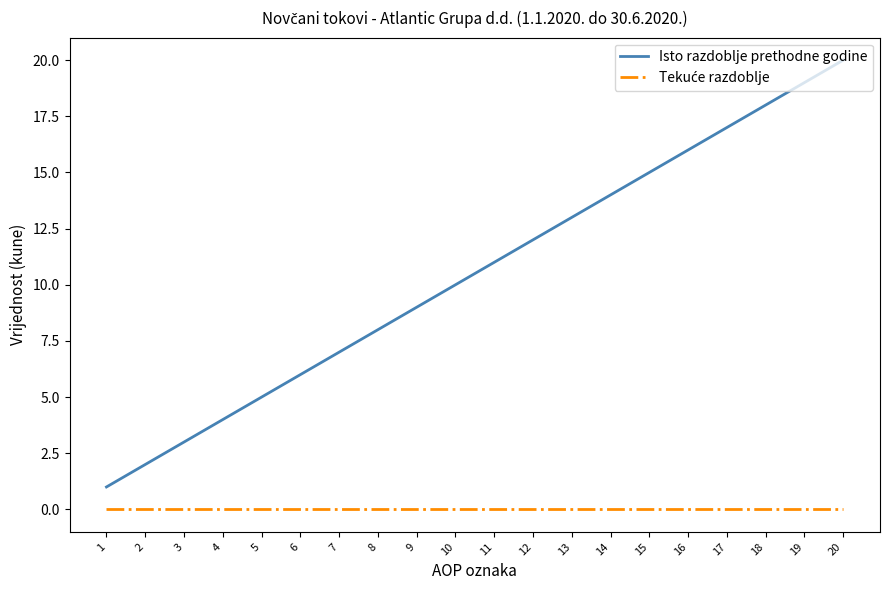

Which category has the highest value across all series?

20